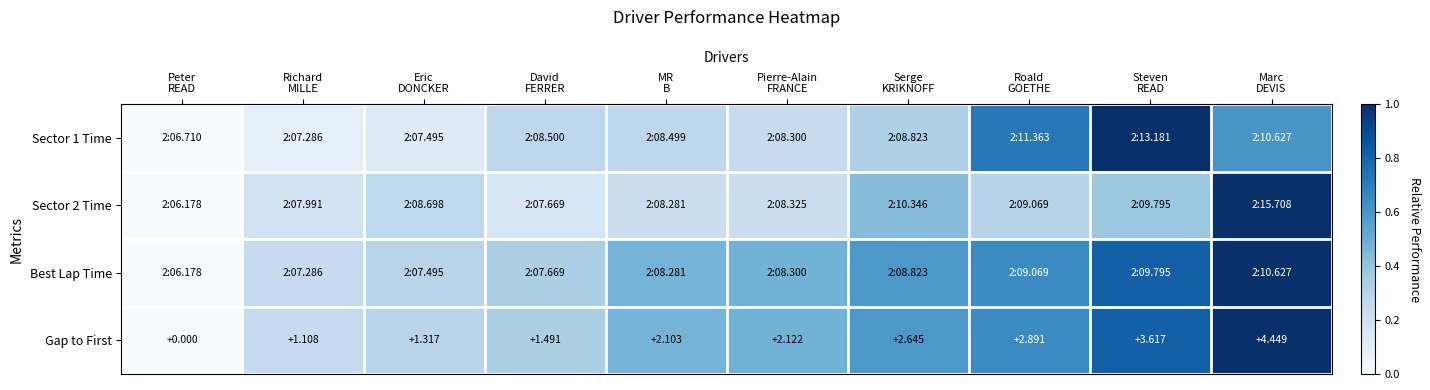

Which category has the lowest value across all series?

Peter
READ